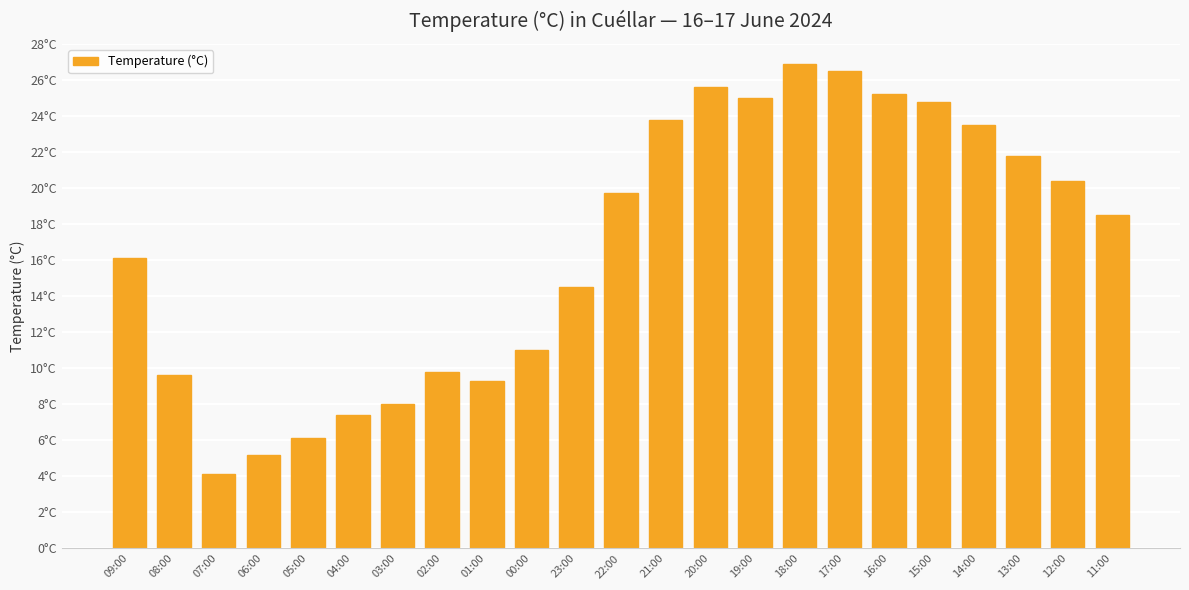

Reading left to right, what are all the values shown in this chart?

16.1	9.6	4.1	5.2	6.1	7.4	8.0	9.8	9.3	11.0	14.5	19.7	23.8	25.6	25.0	26.9	26.5	25.2	24.8	23.5	21.8	20.4	18.5